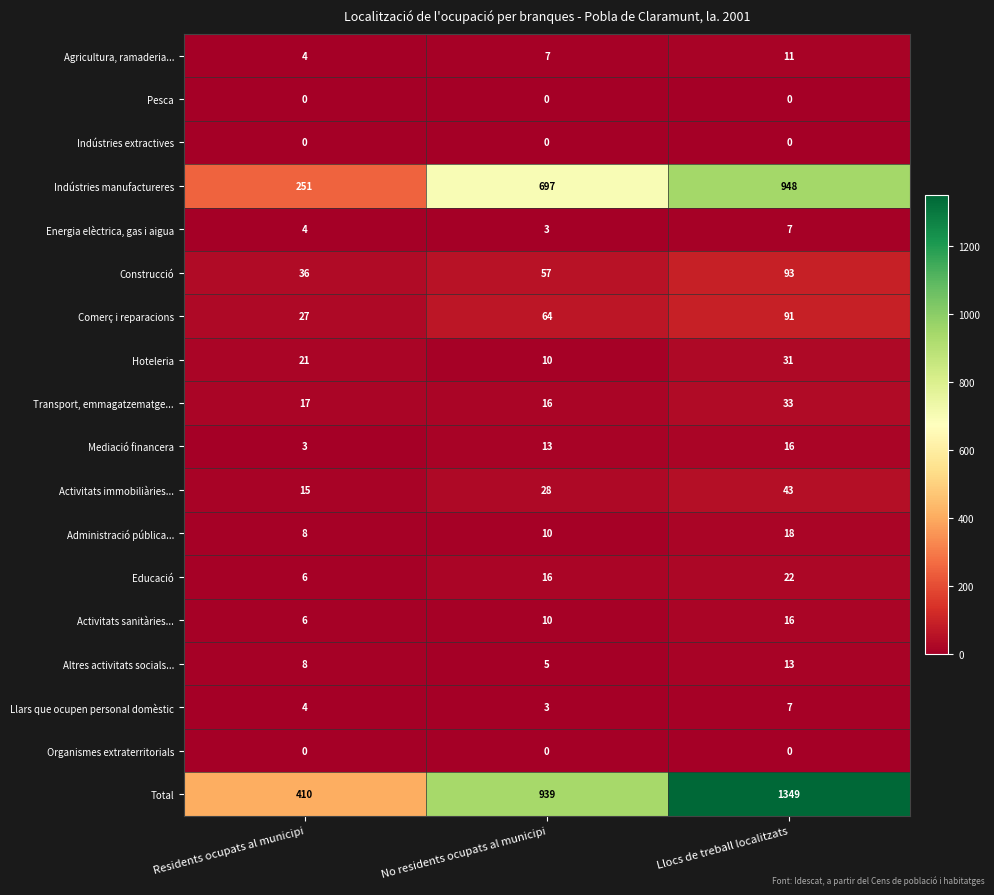

List the labels in order of Transport, emmagatzematge... value, smallest first.

No residents ocupats al municipi, Residents ocupats al municipi, Llocs de treball localitzats